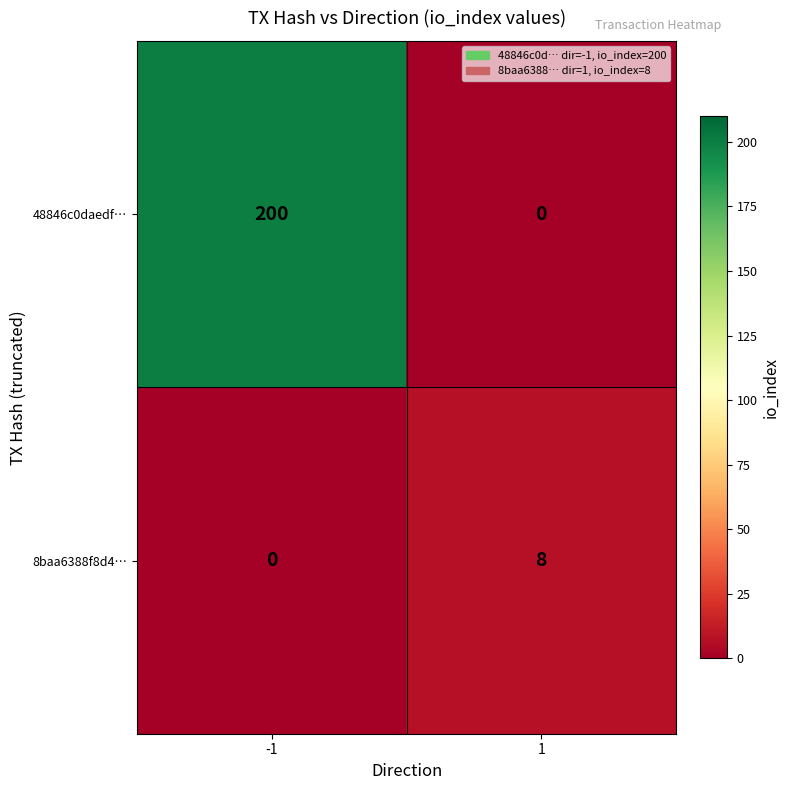

List the series in order of their overall mean, highest first.

48846c0daedf…, 8baa6388f8d4…